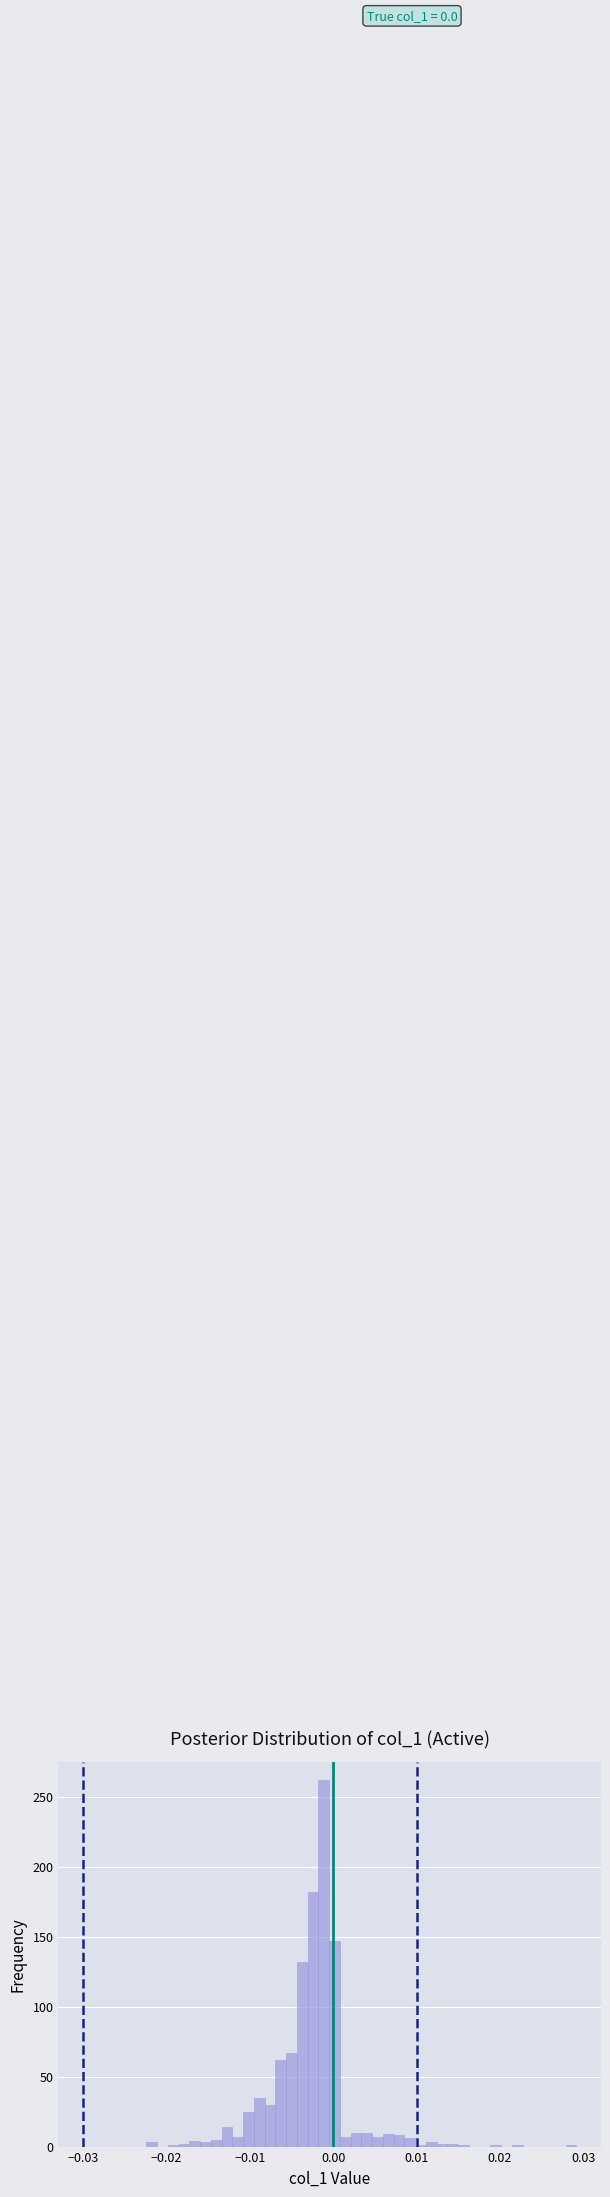

Around what value on the x-axis is the tallest bar? Give the approximate position of its centre, as read against the axis.

-0.001